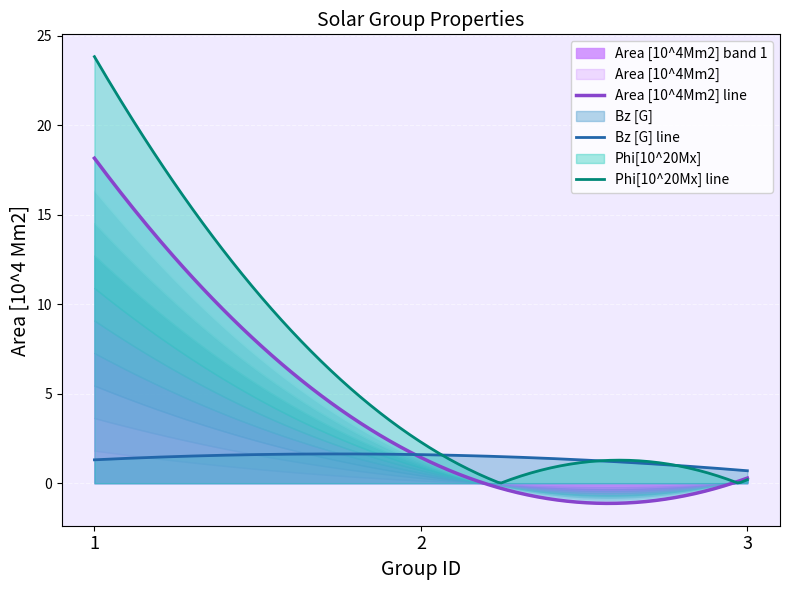

What is the minimum value for Area [10^4Mm2] line?

-1.1